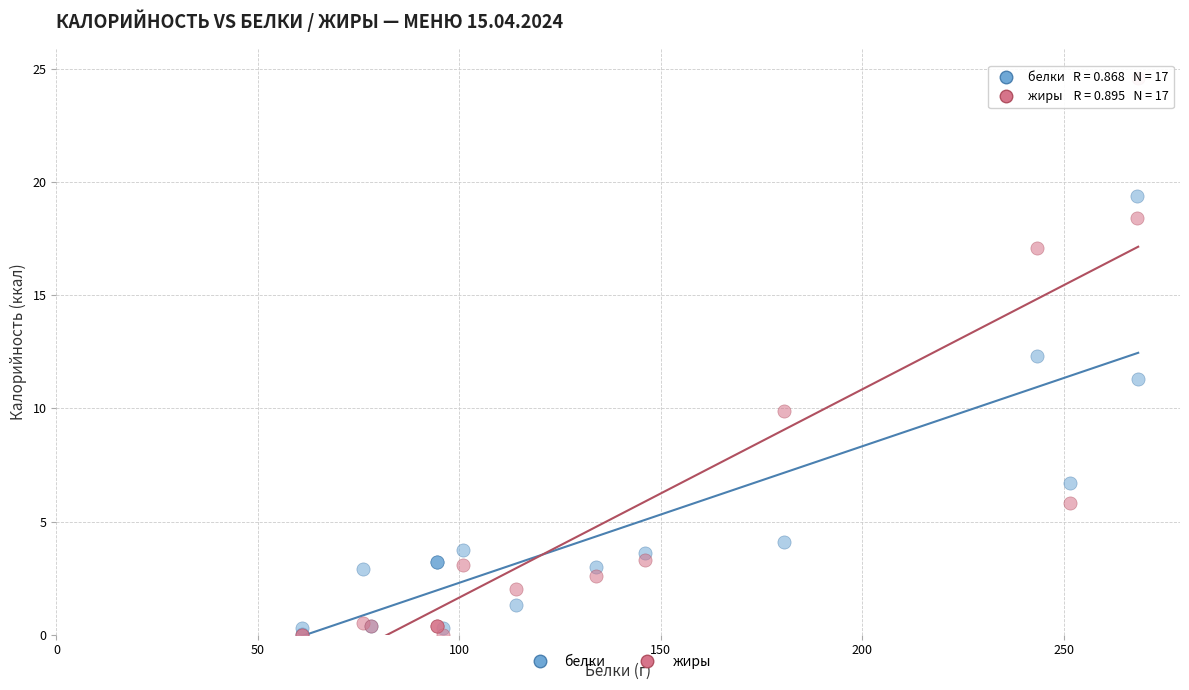

Across all series, what Y value is closest to 12?

12.3